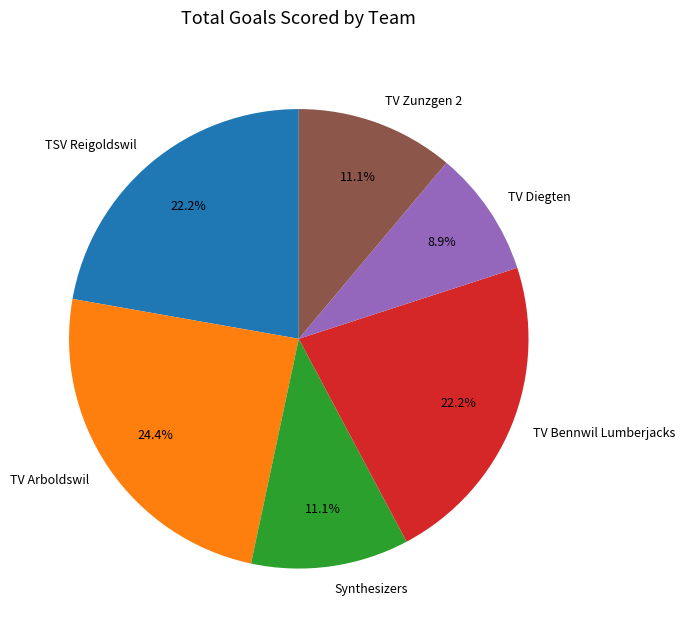

To the nearest percent, what portion does TV Bennwil Lumberjacks represent?

22%